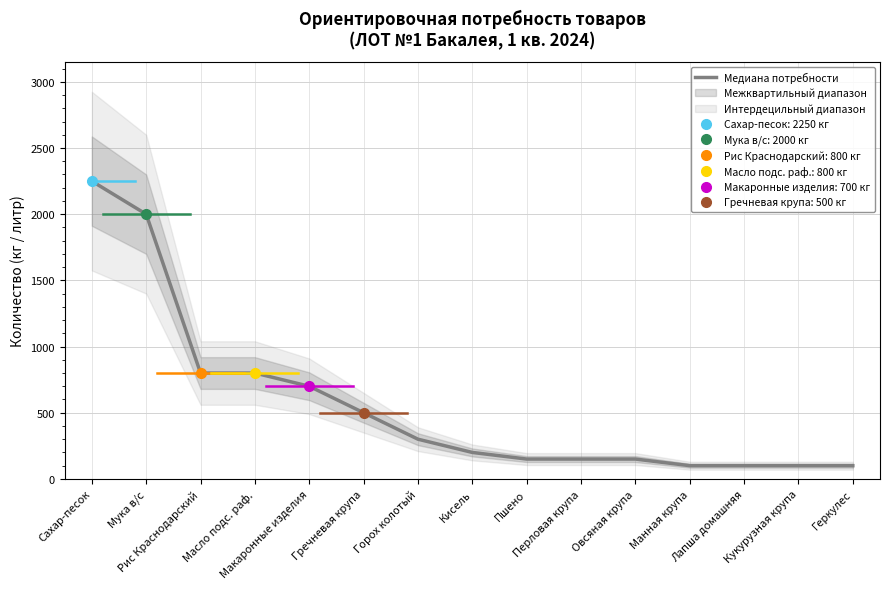

Reading left to right, transcribe all the data shown in this chart.

Сахар-песок=2250	Мука в/с=2000	Рис Краснодарский=800	Масло подс. раф.=800	Макаронные изделия=700	Гречневая крупа=500	Горох колотый=300	Кисель=200	Пшено=150	Перловая крупа=150	Овсяная крупа=150	Манная крупа=100	Лапша домашняя=100	Кукурузная крупа=100	Геркулес=100